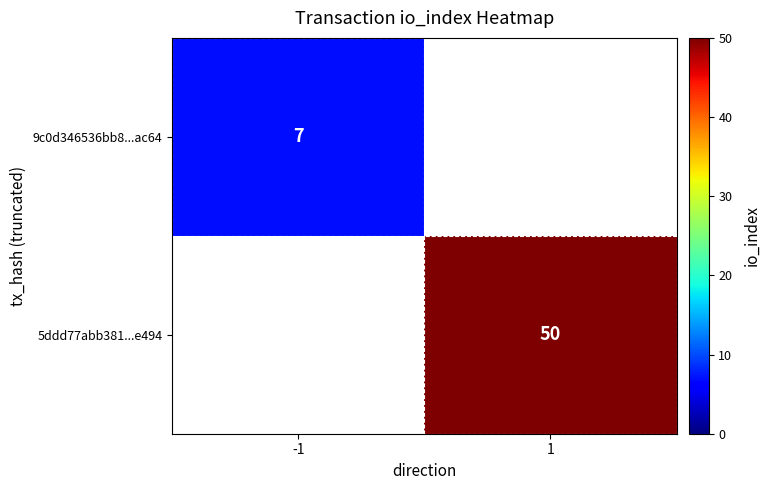

At which category does the chart reach its minimum across all series?

-1